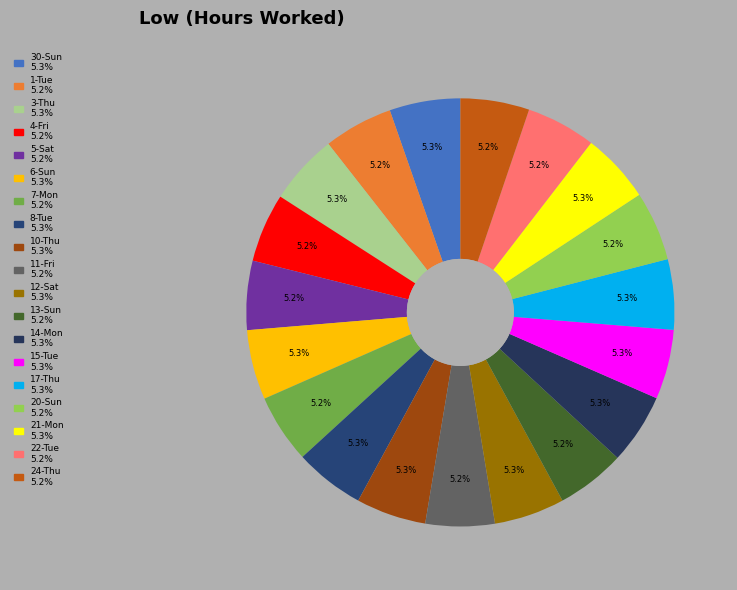

How many segments does this pie chart have?

19